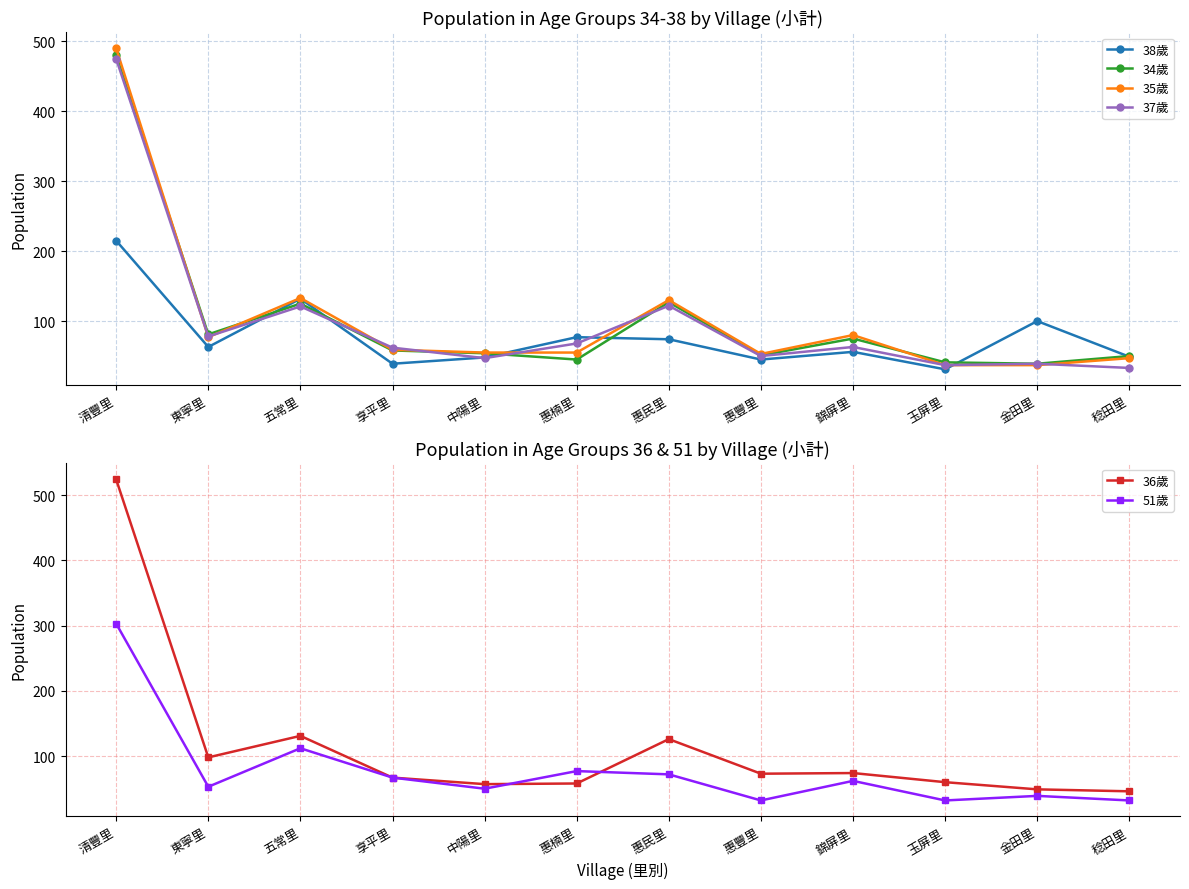

Count the number of categories in the chart.

12